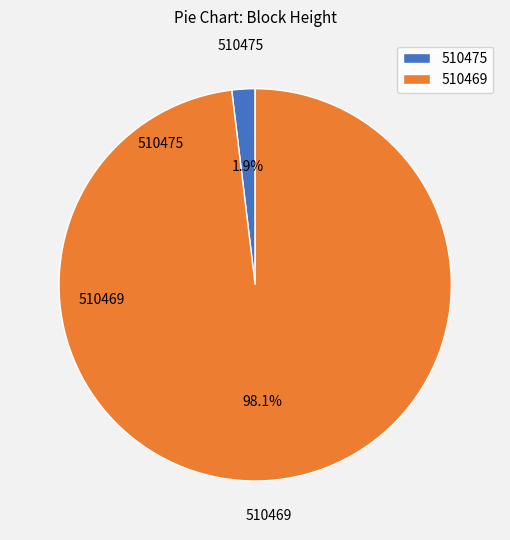

Does any single category account for the majority?

Yes